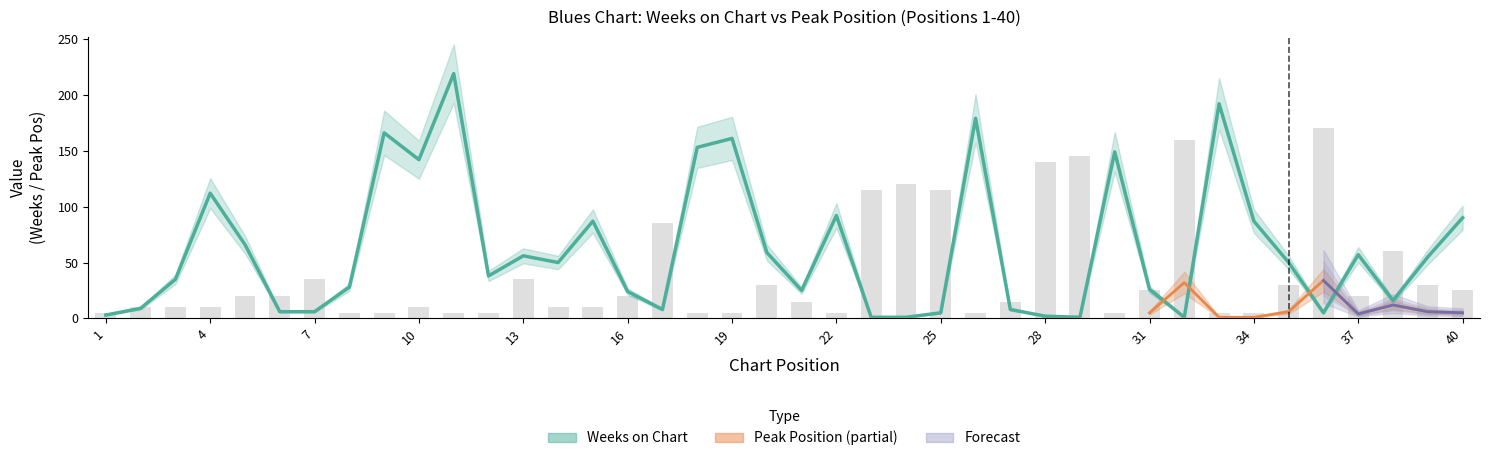

At which category does the chart reach its minimum across all series?

23